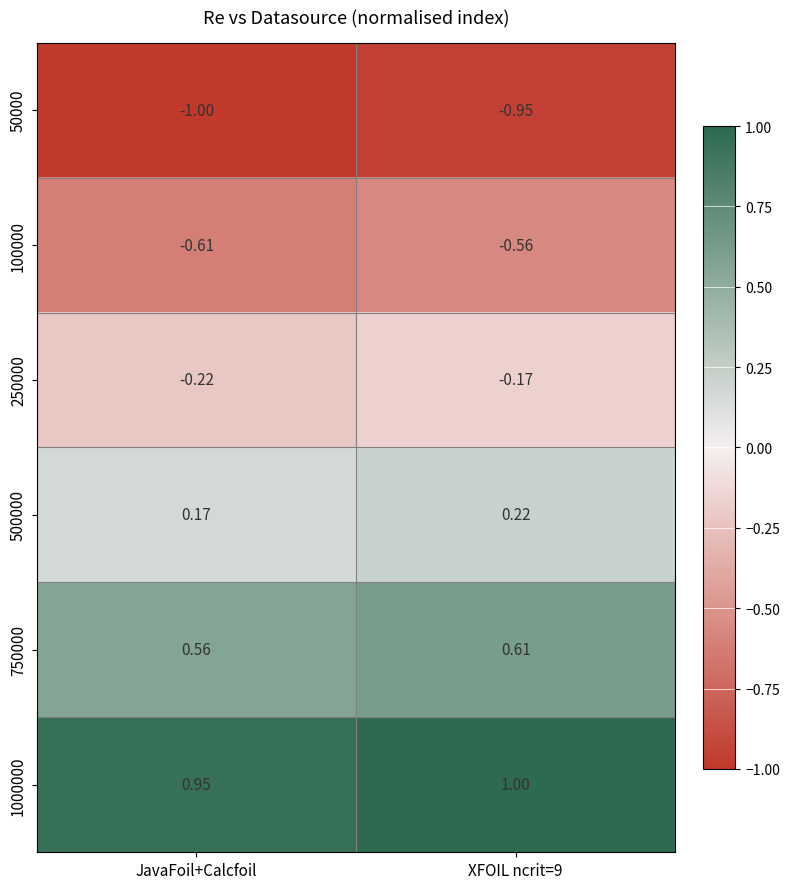

Which category has the lowest value across all series?

JavaFoil+Calcfoil